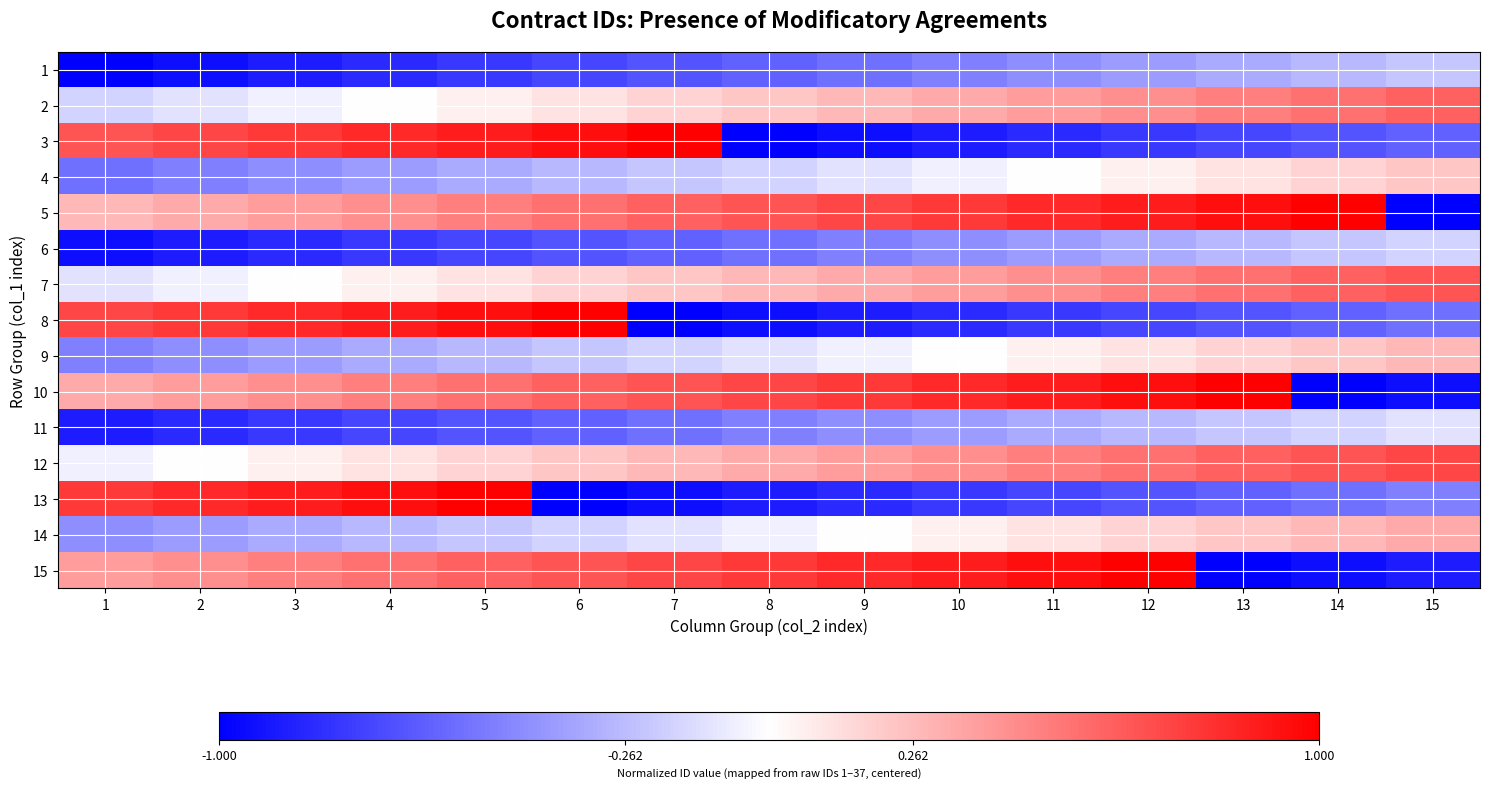

Which series changed the most between 2 and 4?

3